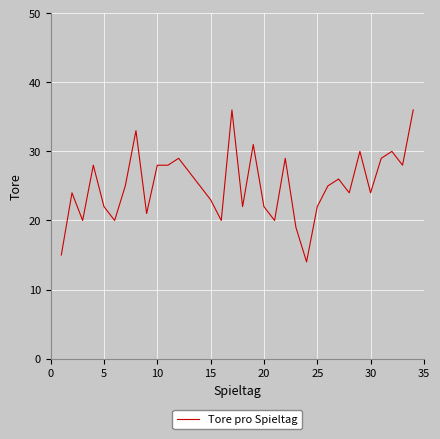

What is the greatest value displayed?

36